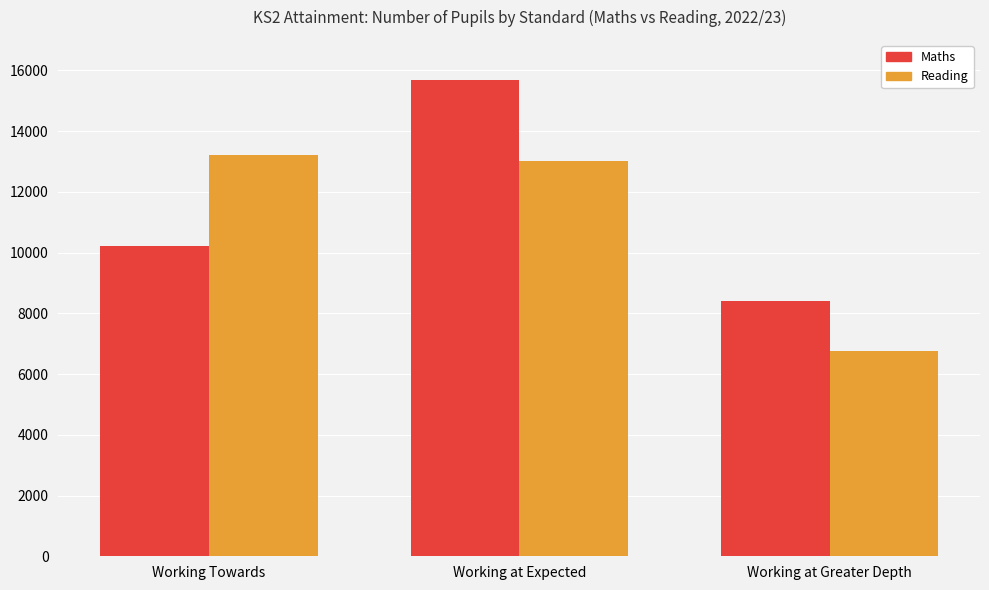

What is the smallest value displayed?

6747